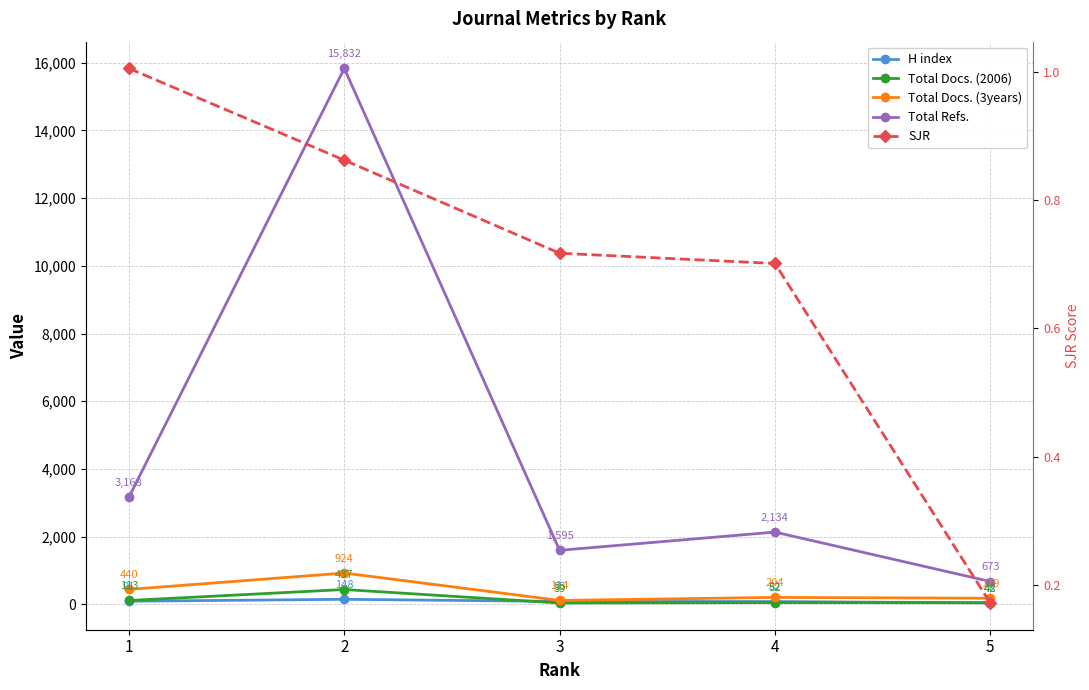

What is the difference between the maximum and second lowest values in the Total Docs. (3years) series?

745.0